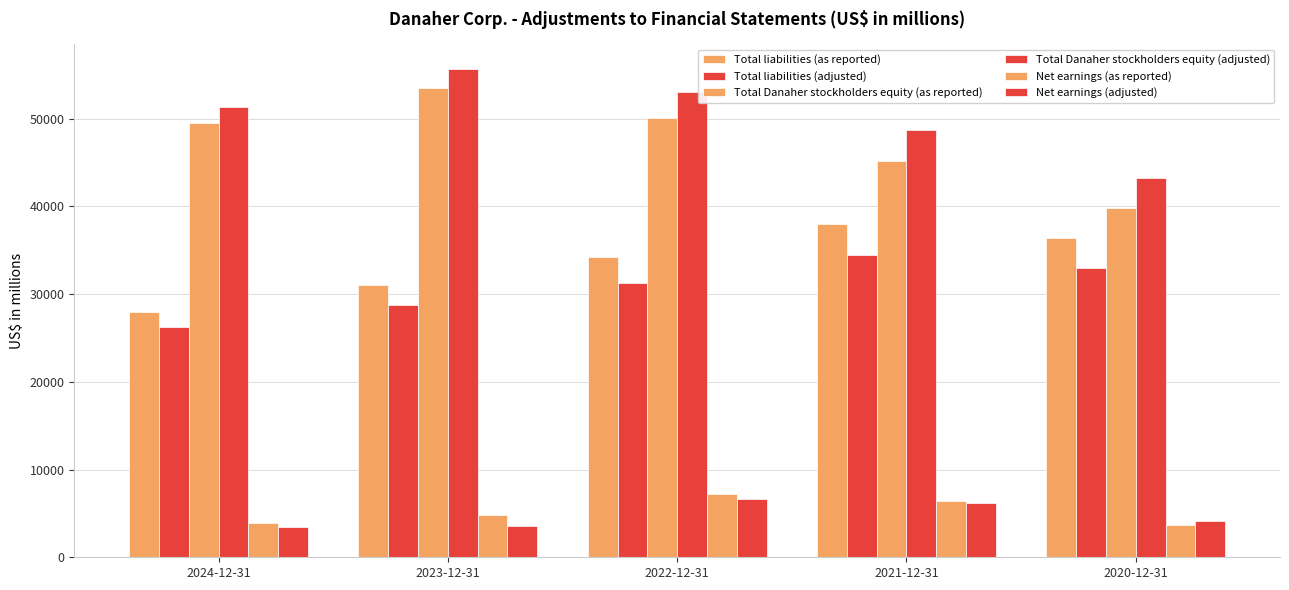

Does the chart contain stacked bars?

No